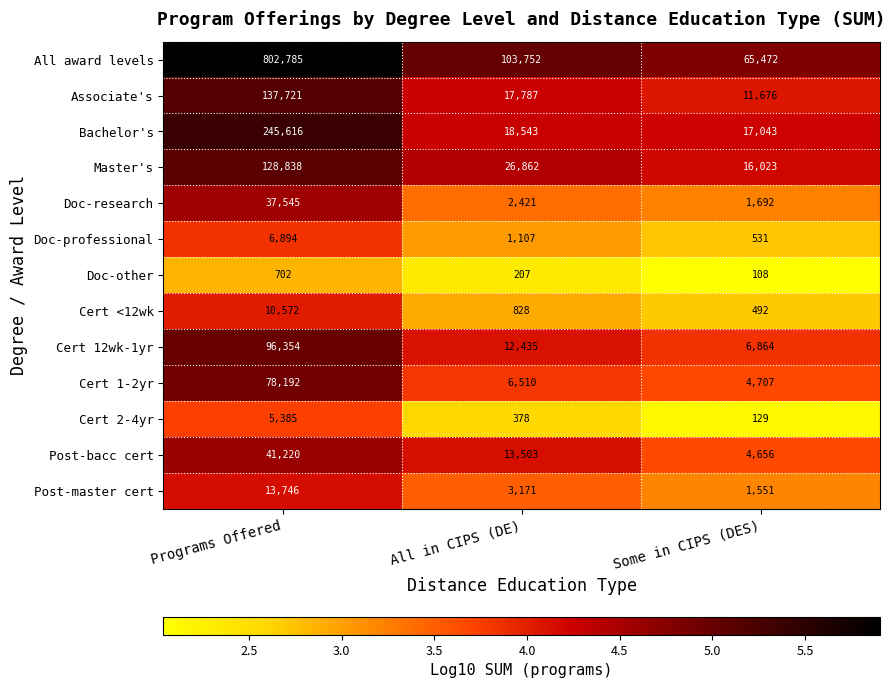

Where does the Master's series first go above 26862?

Programs Offered